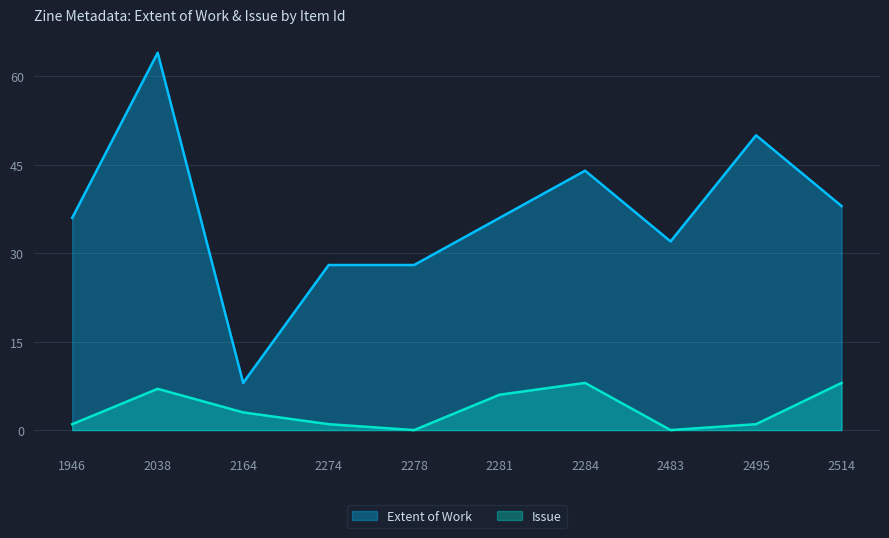

Rank the series at 2483 from highest to lowest value.

Extent of Work, Issue